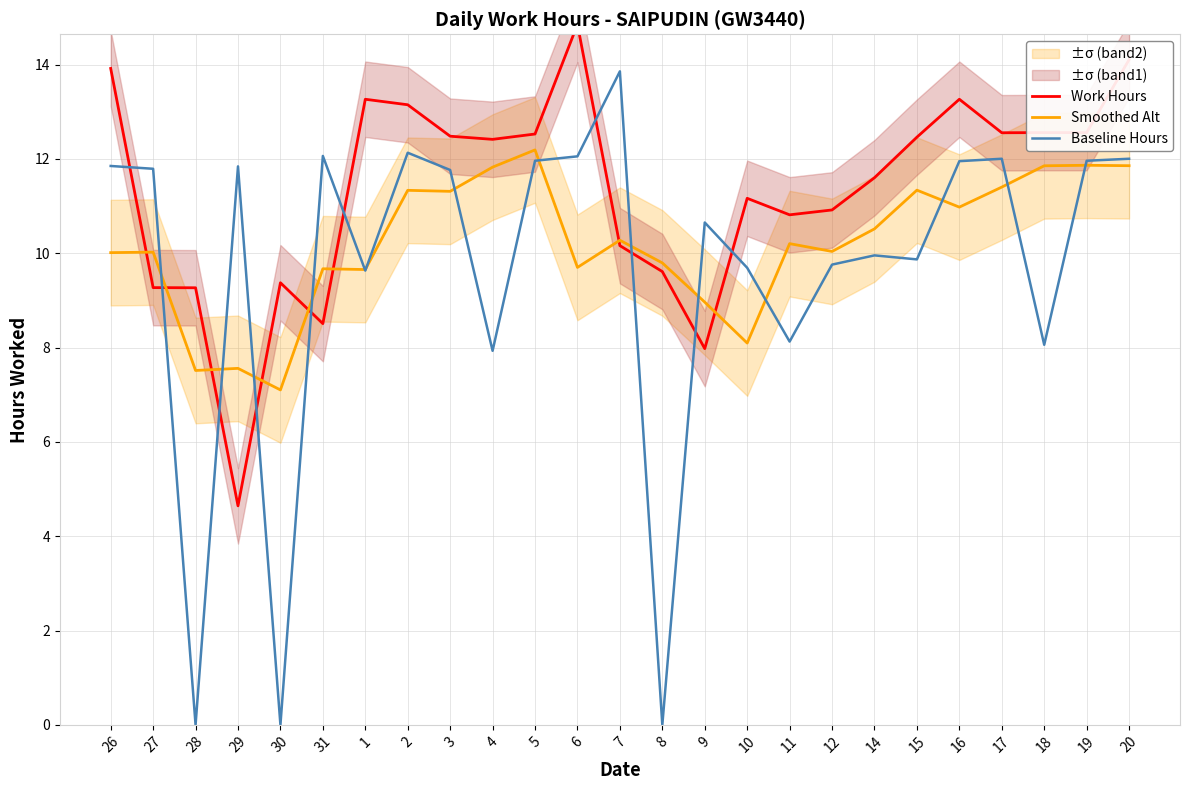

What is the sum of the Smoothed Alt values at 26 and 27?

20.0